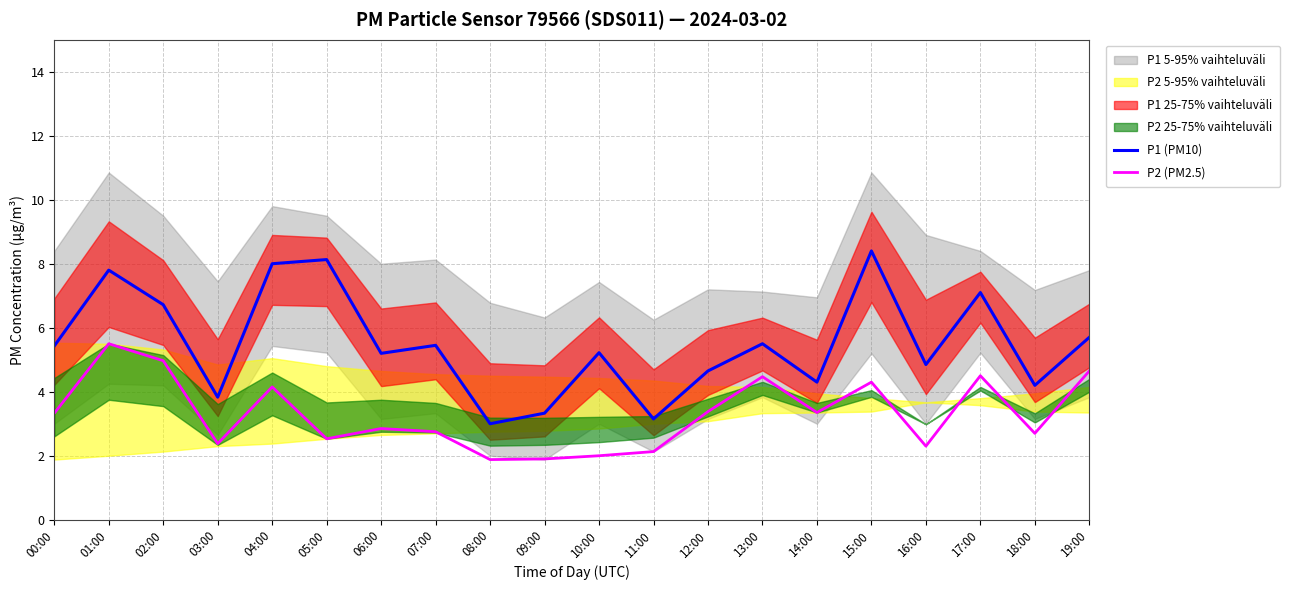

What is the approximate value of P2 (PM2.5) at 18:00?

2.7